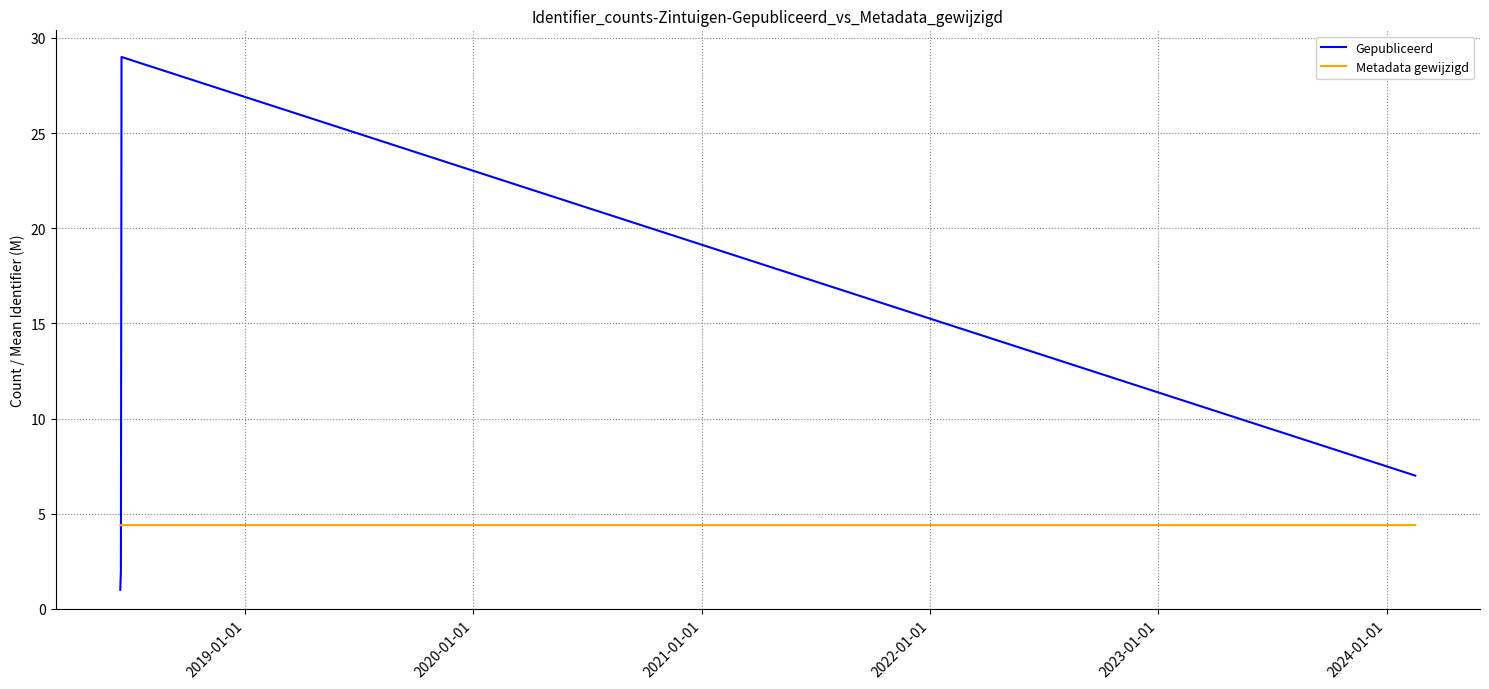

Which series has the widest spread of values?

Gepubliceerd